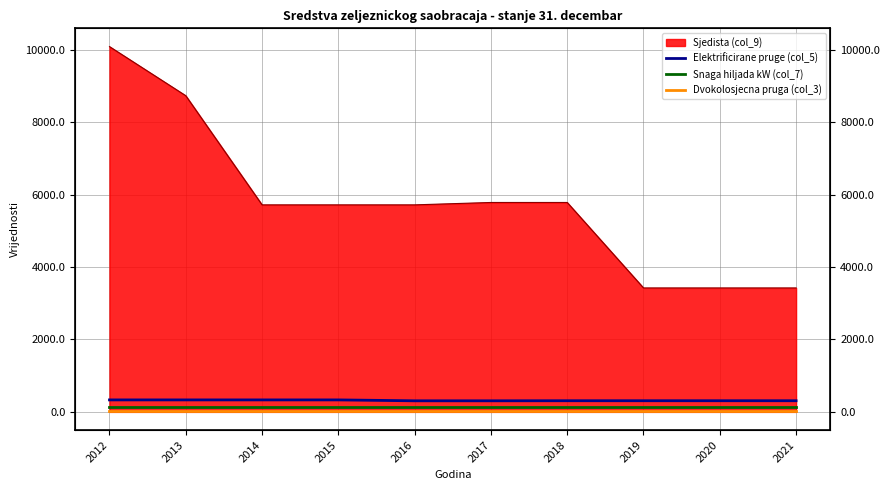

True or false: Elektrificirane pruge (col_5) and Dvokolosjecna pruga (col_3) intersect in this chart.

False